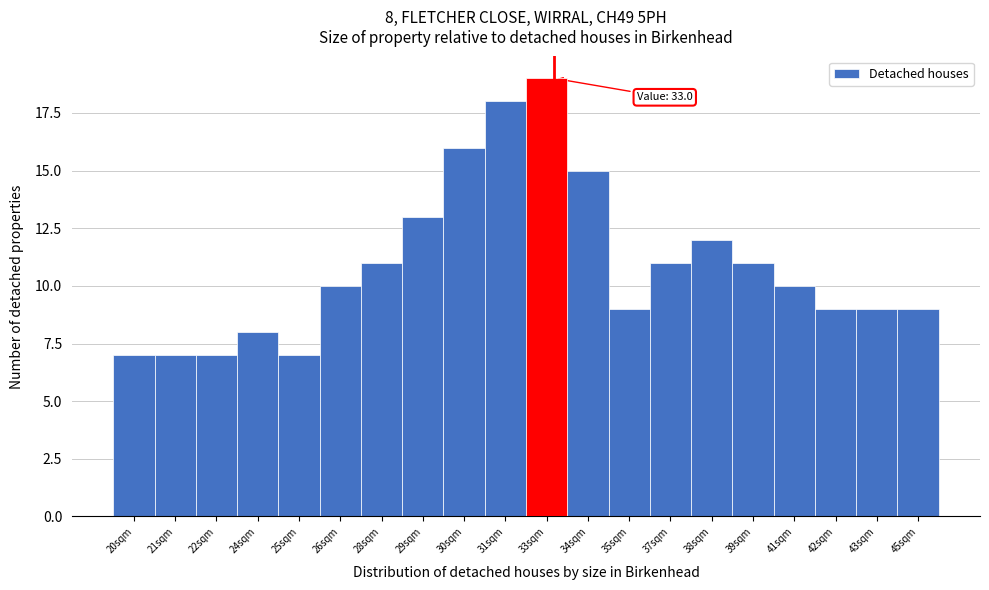

Reading right to left, list all the values displayed in this chart.

45sqm=9	43sqm=9	42sqm=9	41sqm=10	39sqm=11	38sqm=12	37sqm=11	35sqm=9	34sqm=15	33sqm=19	31sqm=18	30sqm=16	29sqm=13	28sqm=11	26sqm=10	25sqm=7	24sqm=8	22sqm=7	21sqm=7	20sqm=7